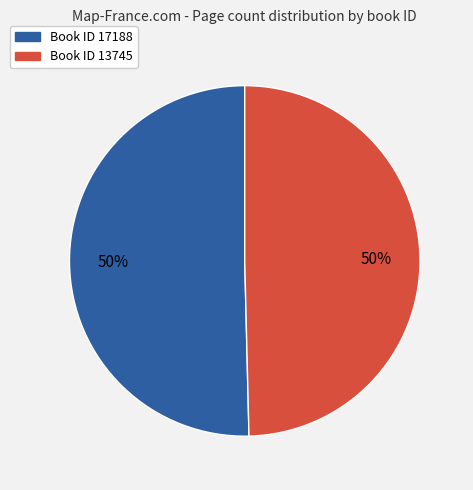

How many segments does this pie chart have?

2